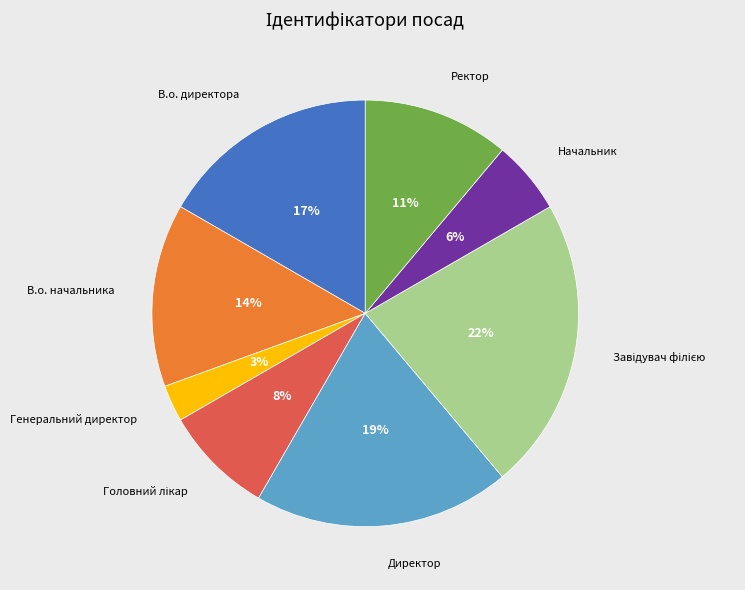

Combined, do Генеральний директор and Директор account for over 50%?

No